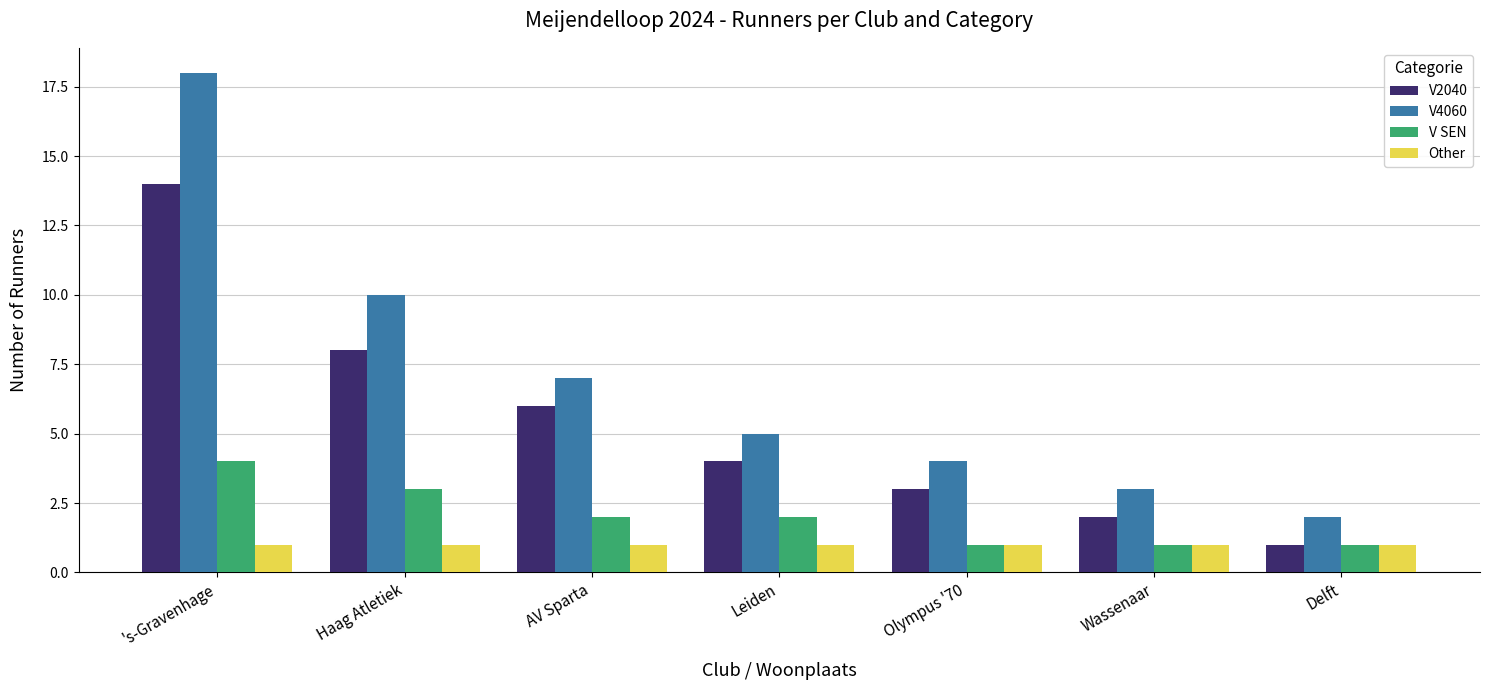

How many values in the V SEN series are below 2?

3